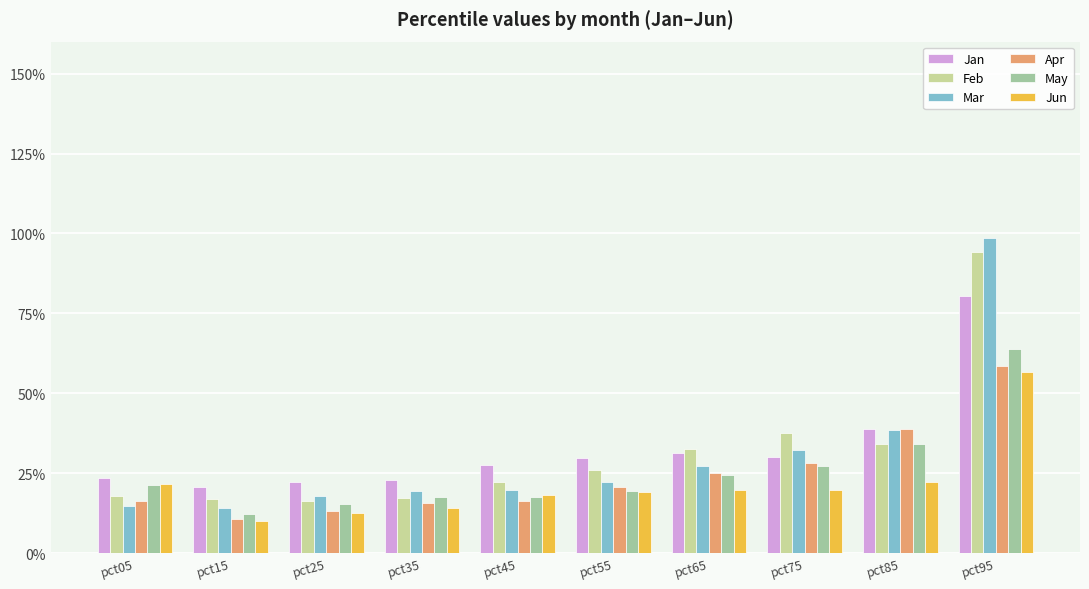

Reading left to right, extract all data points from this chart.

Jan: pct05=0.2	pct15=0.2	pct25=0.2	pct35=0.2	pct45=0.3	pct55=0.3	pct65=0.3	pct75=0.3	pct85=0.4	pct95=0.8
Feb: pct05=0.2	pct15=0.2	pct25=0.2	pct35=0.2	pct45=0.2	pct55=0.3	pct65=0.3	pct75=0.4	pct85=0.3	pct95=0.9
Mar: pct05=0.1	pct15=0.1	pct25=0.2	pct35=0.2	pct45=0.2	pct55=0.2	pct65=0.3	pct75=0.3	pct85=0.4	pct95=1.0
Apr: pct05=0.2	pct15=0.1	pct25=0.1	pct35=0.2	pct45=0.2	pct55=0.2	pct65=0.3	pct75=0.3	pct85=0.4	pct95=0.6
May: pct05=0.2	pct15=0.1	pct25=0.2	pct35=0.2	pct45=0.2	pct55=0.2	pct65=0.2	pct75=0.3	pct85=0.3	pct95=0.6
Jun: pct05=0.2	pct15=0.1	pct25=0.1	pct35=0.1	pct45=0.2	pct55=0.2	pct65=0.2	pct75=0.2	pct85=0.2	pct95=0.6